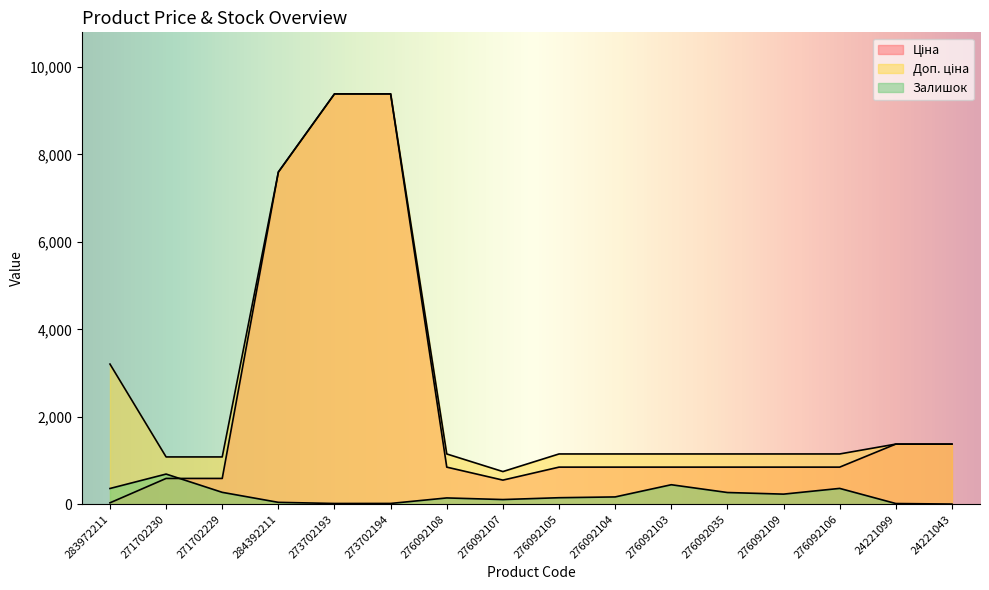

Reading right to left, list all the values displayed in this chart.

Ціна: 24221043=1375.4	24221099=1375.4	276092106=848.4	276092109=848.4	276092035=848.4	276092103=848.4	276092104=848.4	276092105=848.4	276092107=551.5	276092108=848.4	273702194=9384.0	273702193=9384.0	284392211=7596.5	271702229=589.9	271702230=589.9	283972211=32.0
Доп. ціна: 24221043=1375.0	24221099=1375.0	276092106=1149.7	276092109=1149.7	276092035=1149.7	276092103=1149.7	276092104=1149.7	276092105=1149.7	276092107=747.0	276092108=1149.7	273702194=9384.0	273702193=9384.0	284392211=7596.5	271702229=1081.7	271702230=1081.7	283972211=3205.0
Залишок: 24221043=4.0	24221099=16.0	276092106=362.0	276092109=231.0	276092035=268.0	276092103=446.0	276092104=167.0	276092105=149.0	276092107=107.0	276092108=144.0	273702194=18.0	273702193=17.0	284392211=43.0	271702229=272.0	271702230=690.0	283972211=360.0